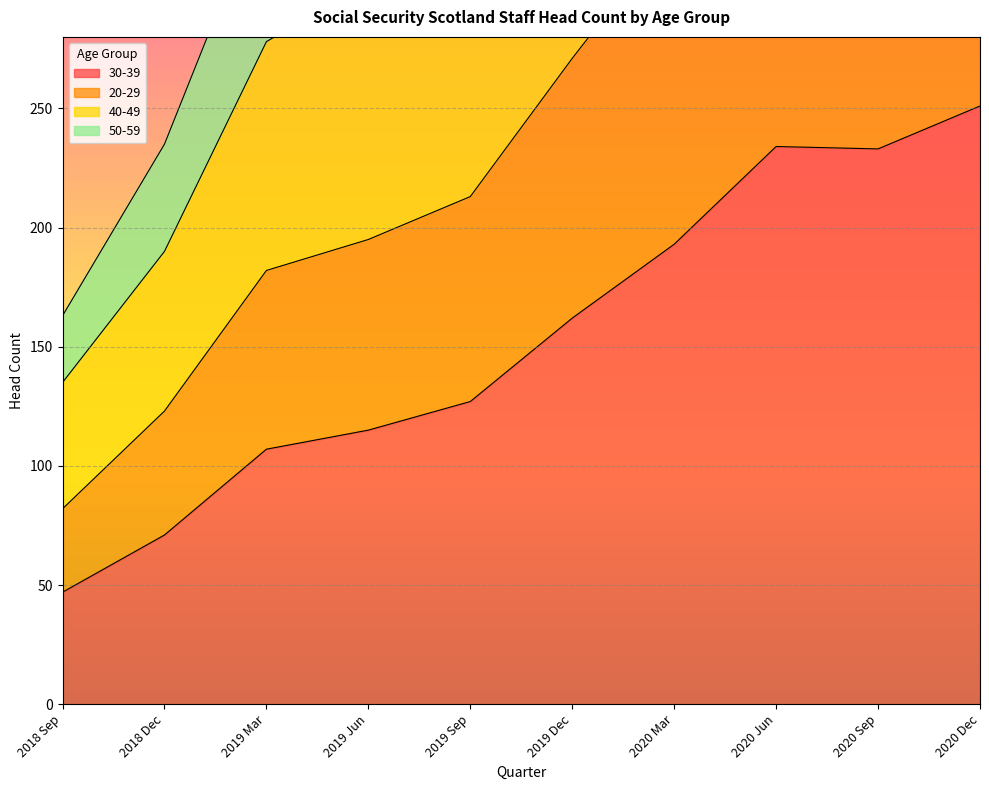

Where does the 30-39 series first go above 162?

2020 Mar